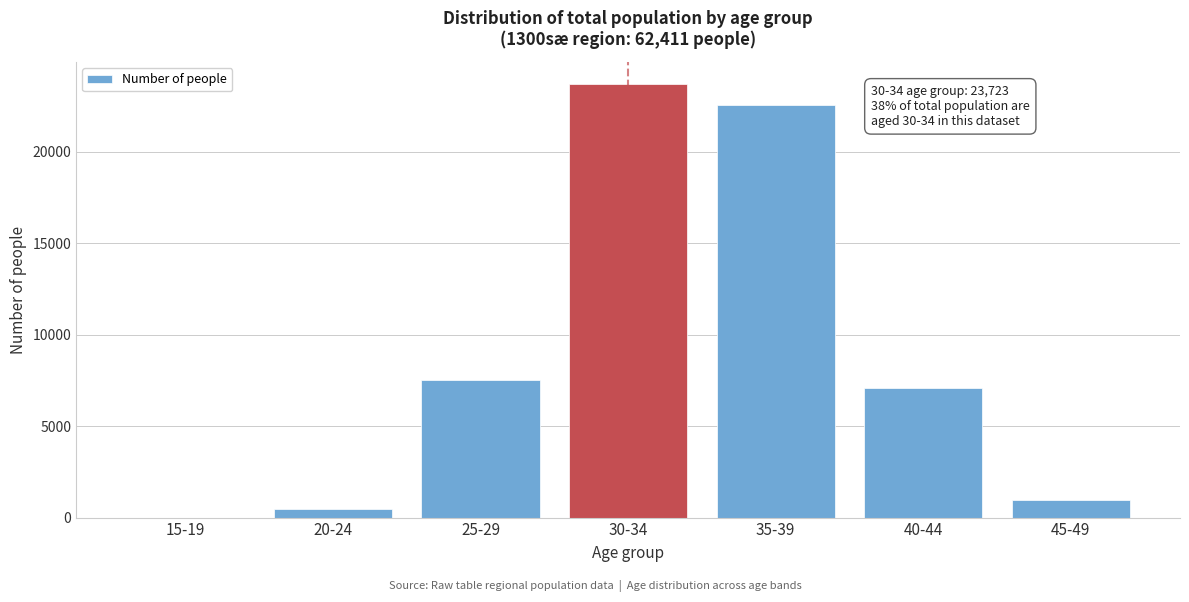

Reading left to right, what are all the values shown in this chart?

15-19=3	20-24=490	25-29=7516	30-34=23723	35-39=22562	40-44=7101	45-49=987